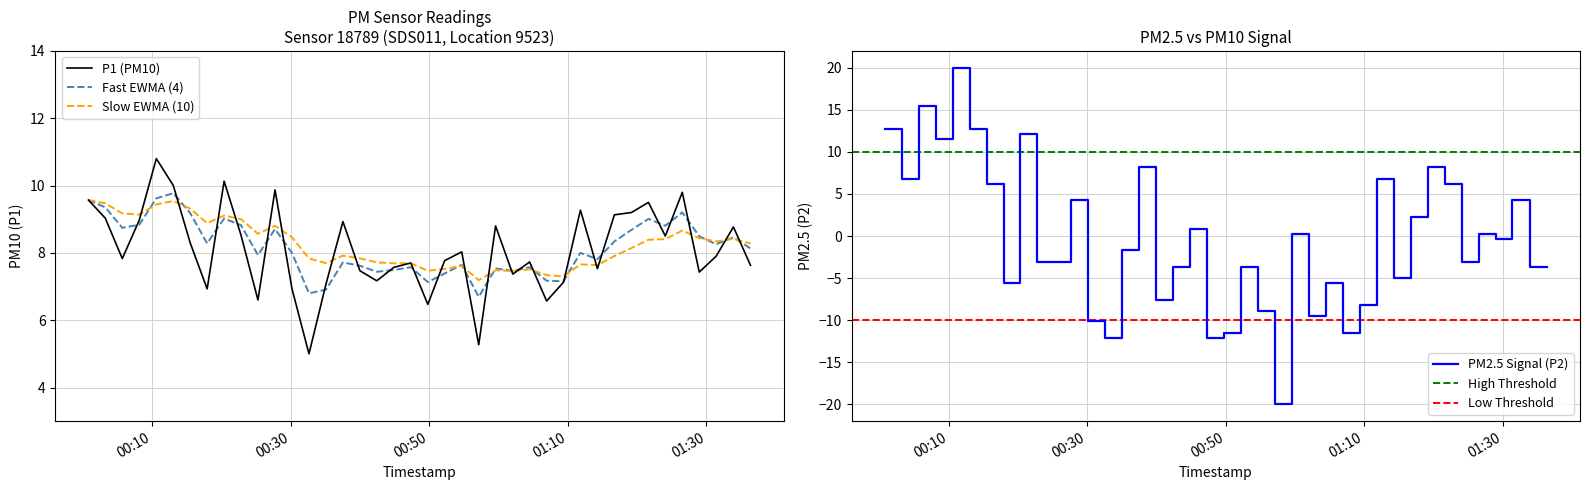

At which category is the sum across all series the highest?

2024-01-30T00:10:36